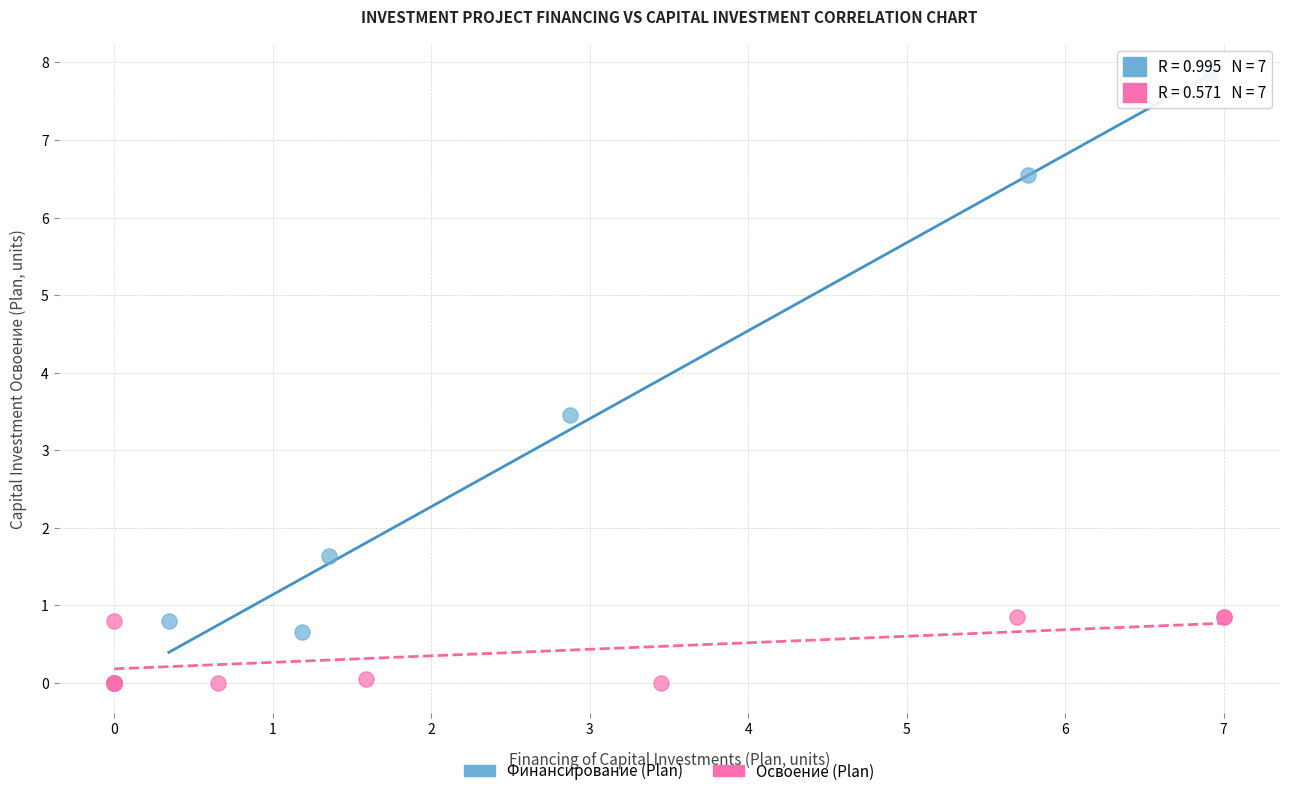

Which series contains the highest Y value?

Финансирование (Plan)